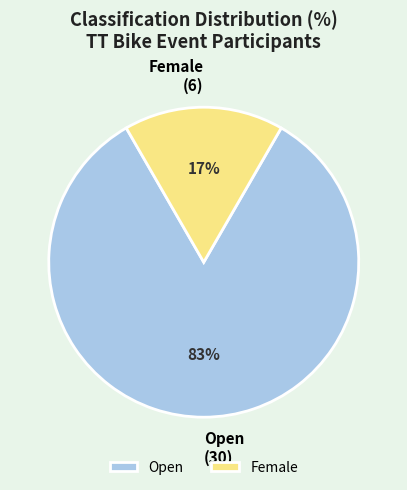

Is the sum of Female and Open greater than half?

Yes